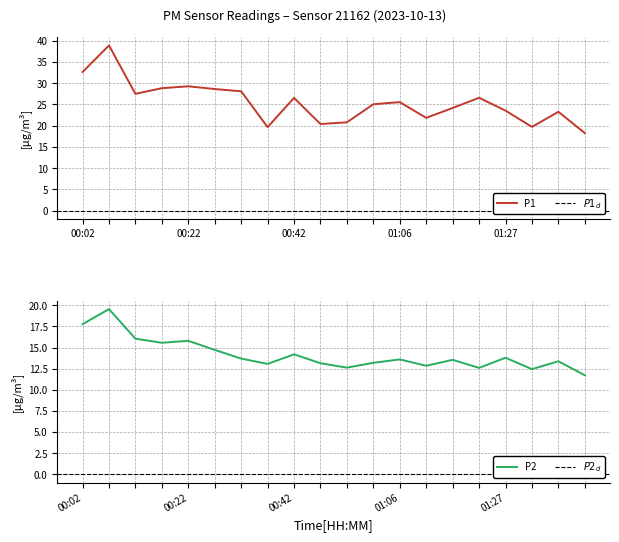

Reading left to right, extract all data points from this chart.

P1: 00:02=32.6	00:07=38.9	00:12=27.5	00:17=28.8	00:22=29.3	00:27=28.6	00:32=28.1	00:37=19.7	00:42=26.6	00:51=20.4	00:56=20.8	01:01=25.1	01:06=25.6	01:11=21.9	01:16=24.2	01:21=26.6	01:27=23.6	01:32=19.7	01:37=23.3	01:42=18.3
P2: 00:02=17.8	00:07=19.6	00:12=16.1	00:17=15.6	00:22=15.8	00:27=14.7	00:32=13.7	00:37=13.1	00:42=14.2	00:51=13.2	00:56=12.6	01:01=13.2	01:06=13.6	01:11=12.8	01:16=13.6	01:21=12.6	01:27=13.8	01:32=12.4	01:37=13.4	01:42=11.7